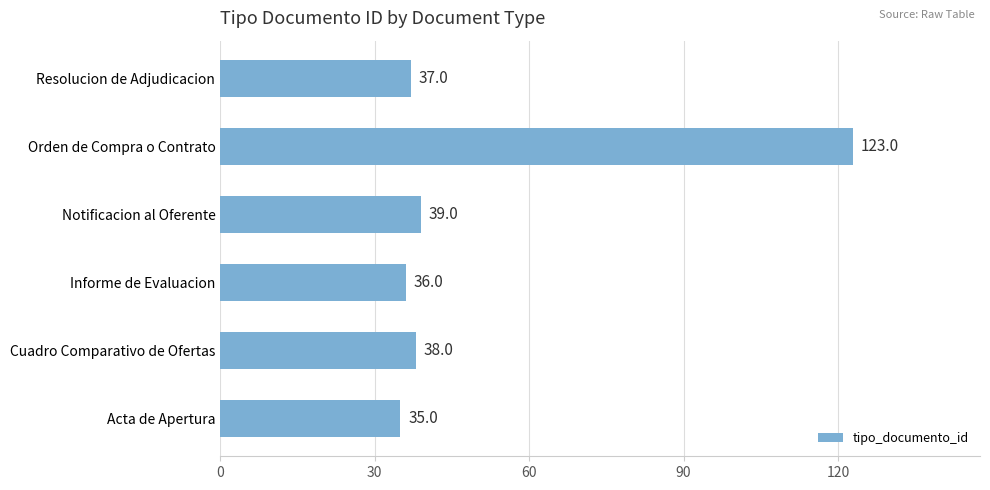

How many series are shown in this chart?

1